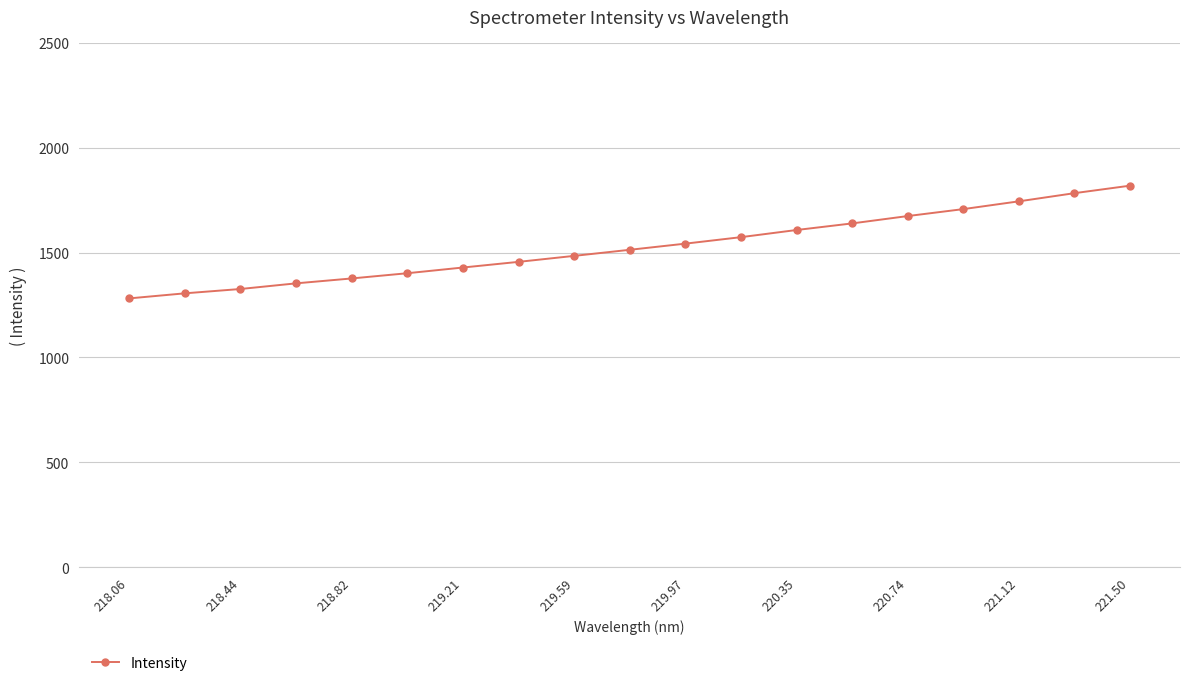

What is the difference between the maximum and minimum values?

536.9